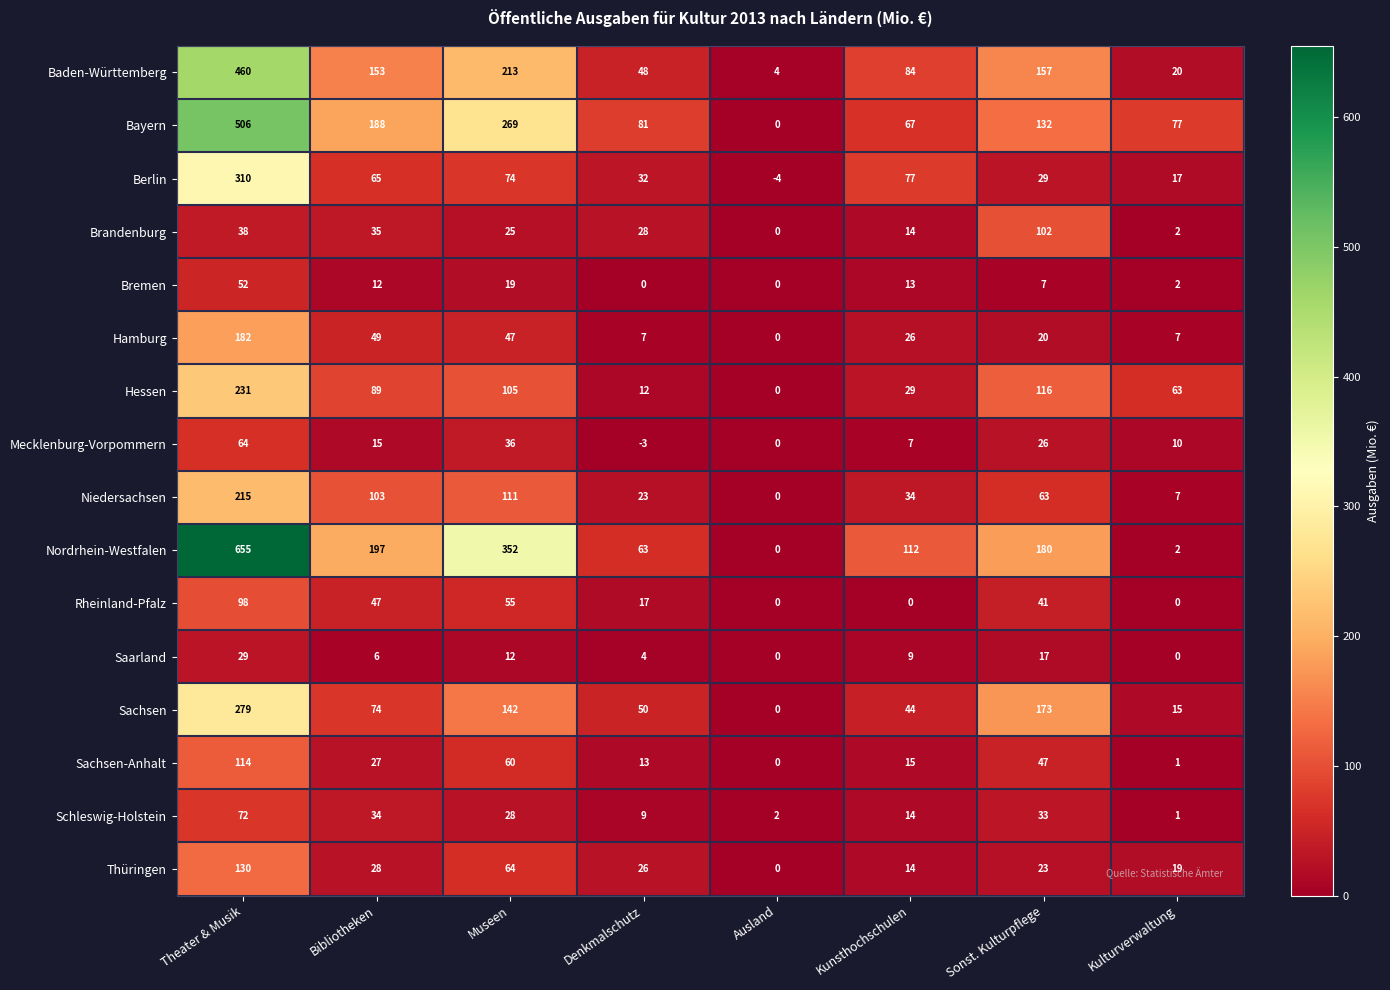

What is the sum of the Bremen values at Kunsthochschulen and Museen?

32